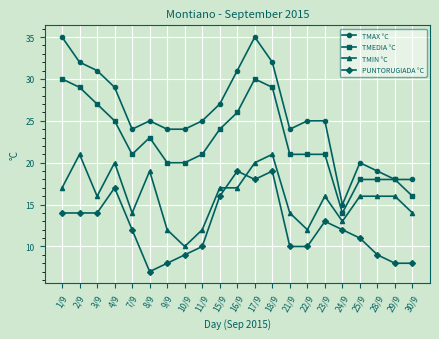

True or false: TMIN °C and TMAX °C intersect in this chart.

False